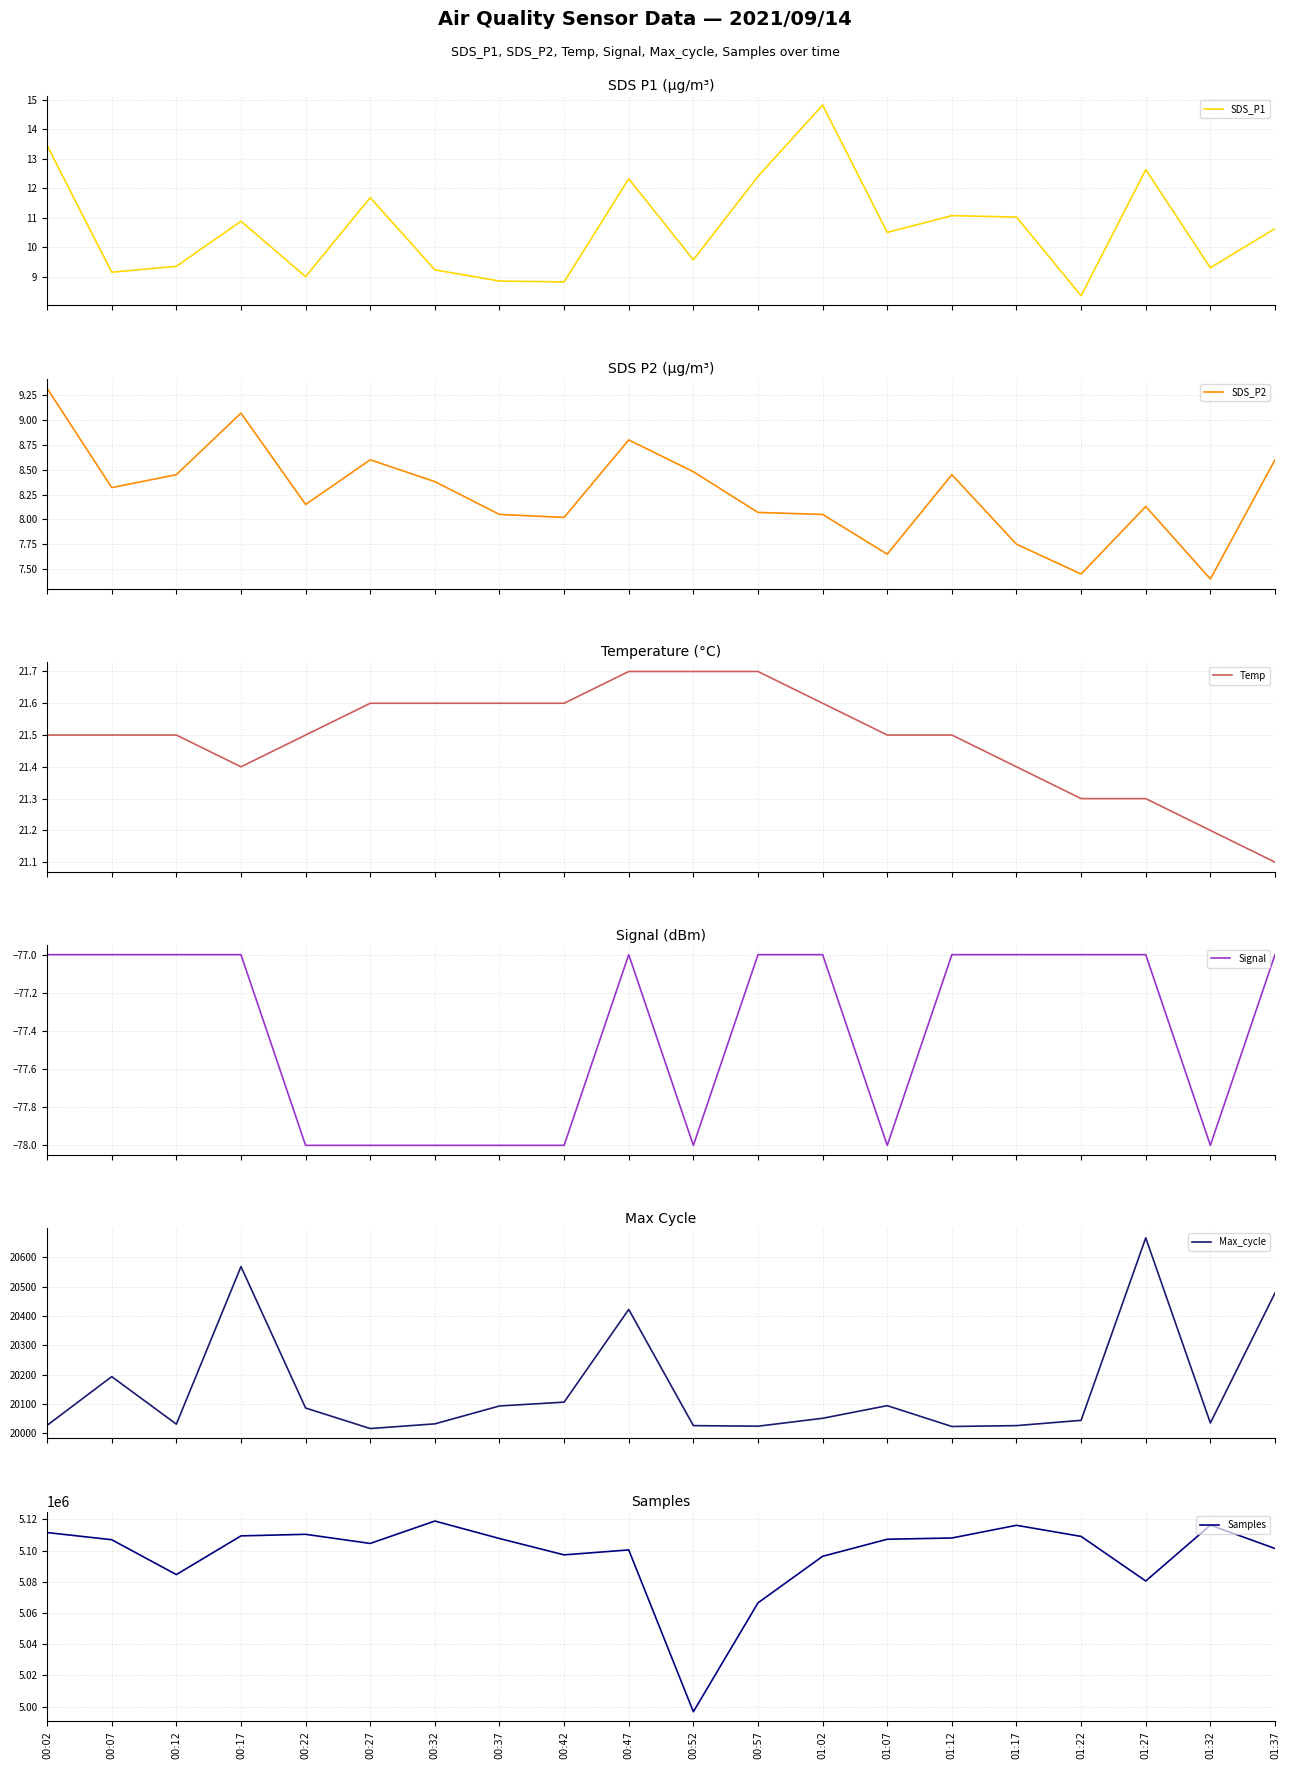

How many categories are shown in the chart?

20